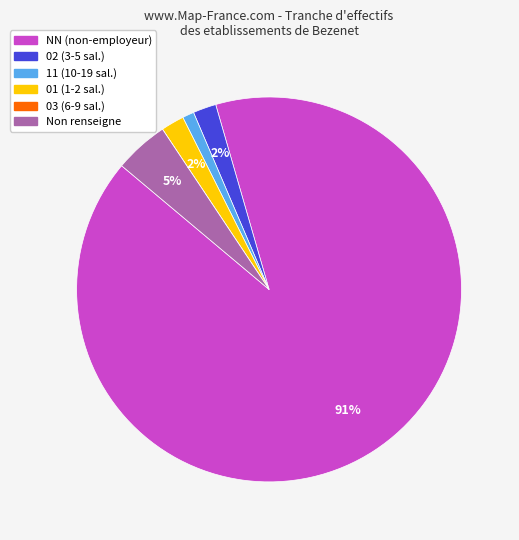

To the nearest percent, what is the average slice percentage?

17%